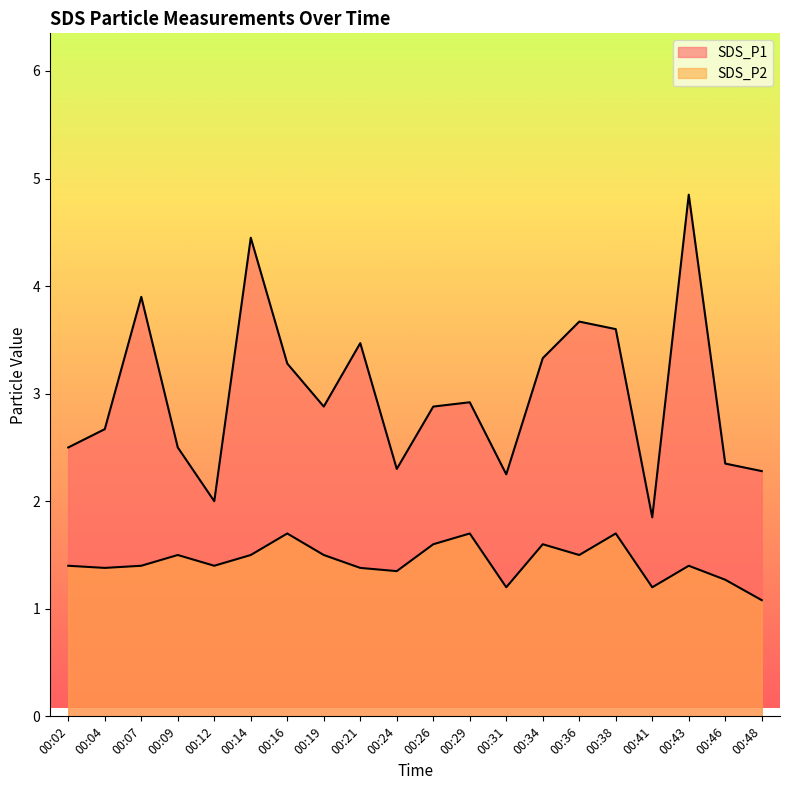

At how many categories does at least one series exceed 3?

8